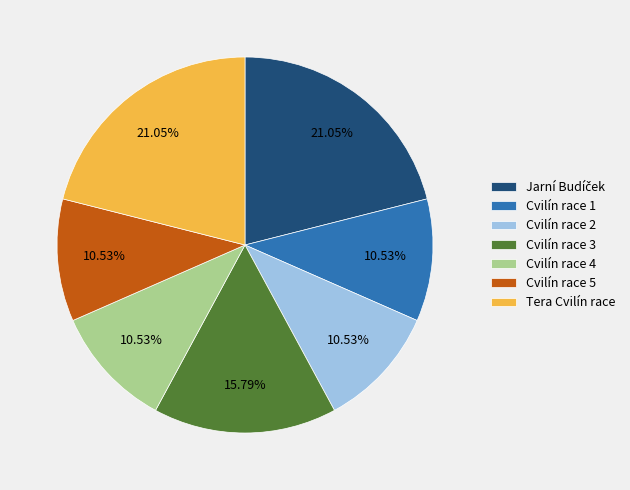

What is the ratio of the value at Cvilín race 2 to the value at Cvilín race 1?

1.0